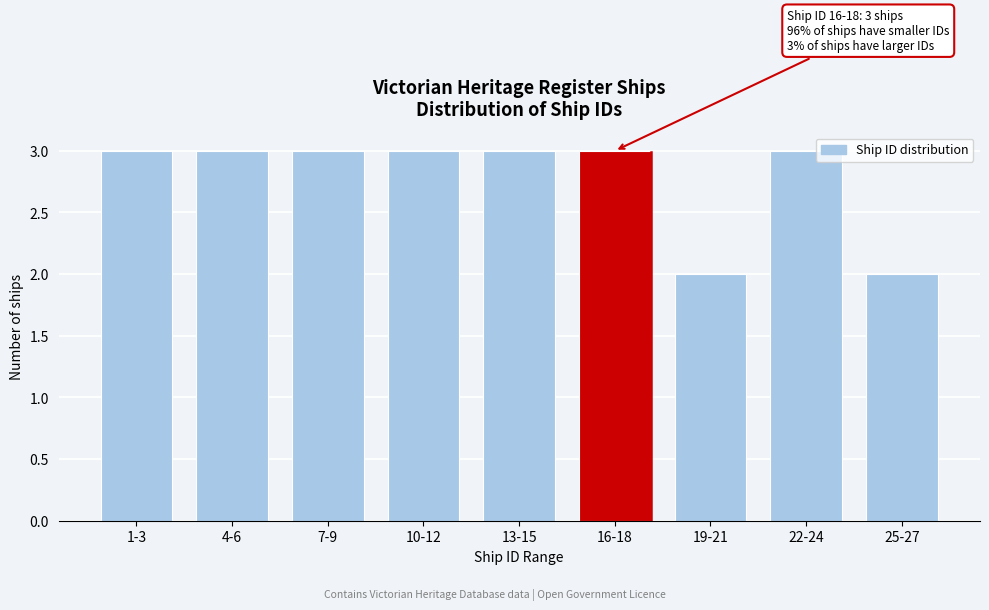

Reading left to right, extract all data points from this chart.

3	3	3	3	3	3	2	3	2